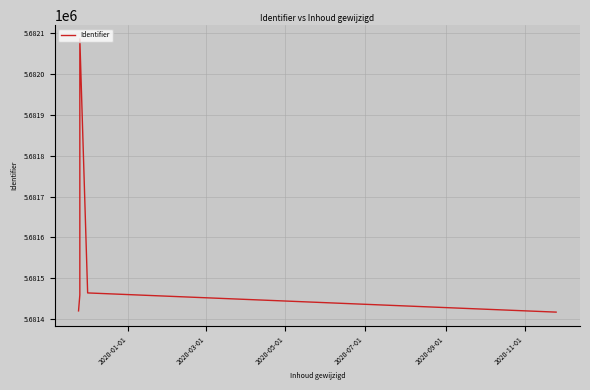

How many values exceed 5681462?

3